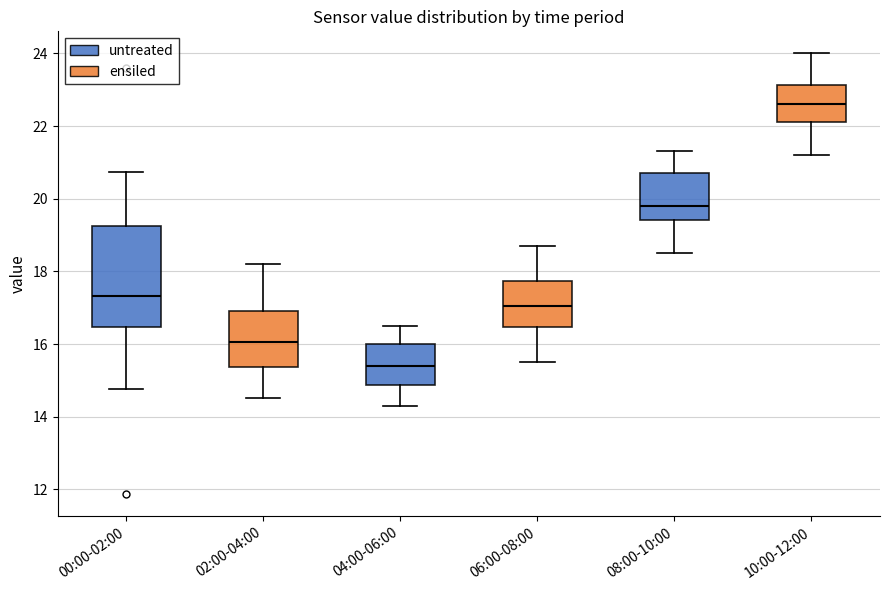

Which box has the highest median line?

10:00-12:00